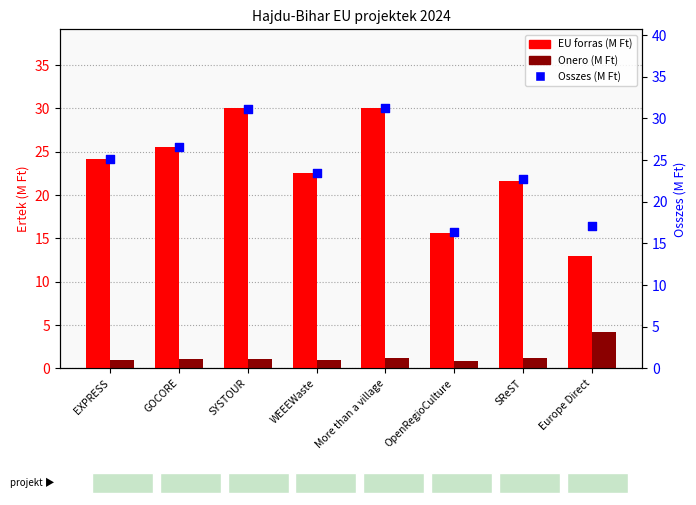

Which series has the largest total across all categories?

Osszes (M Ft)